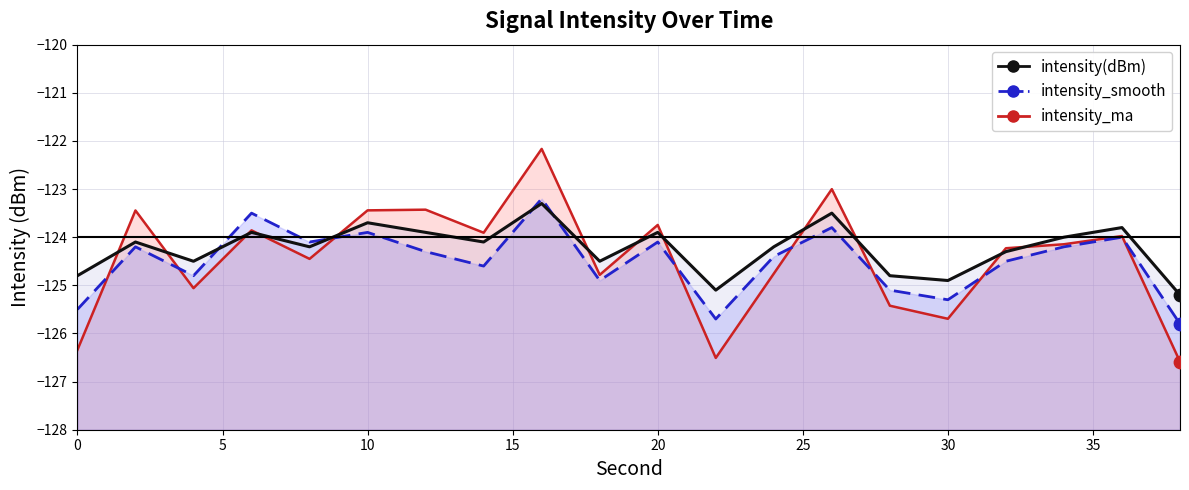

Is the value of intensity_smooth at 38 greater than the value of intensity_ma at 20?

No